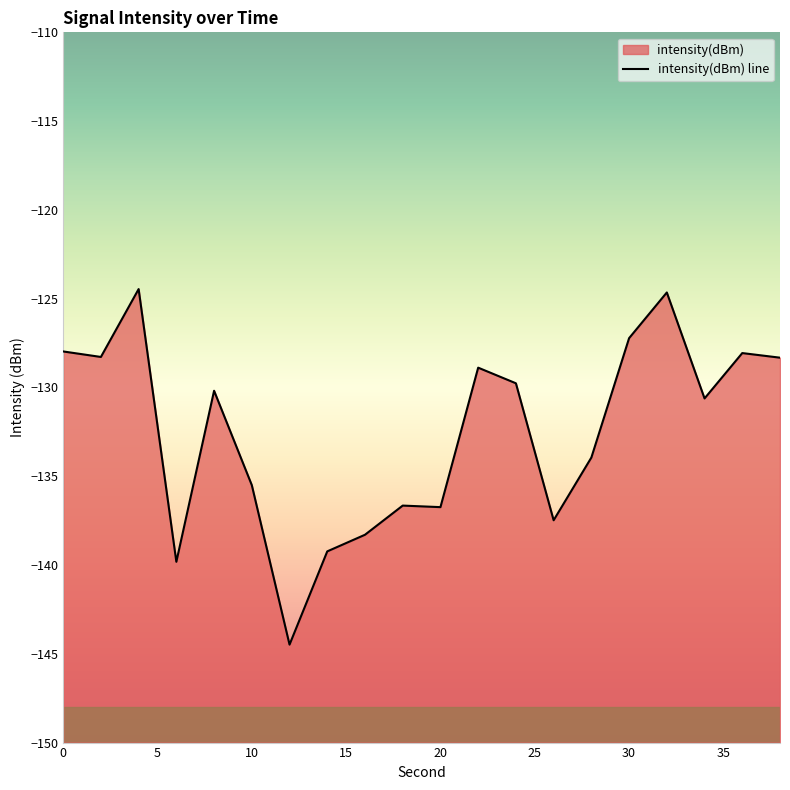

How many lines are shown in the chart?

1